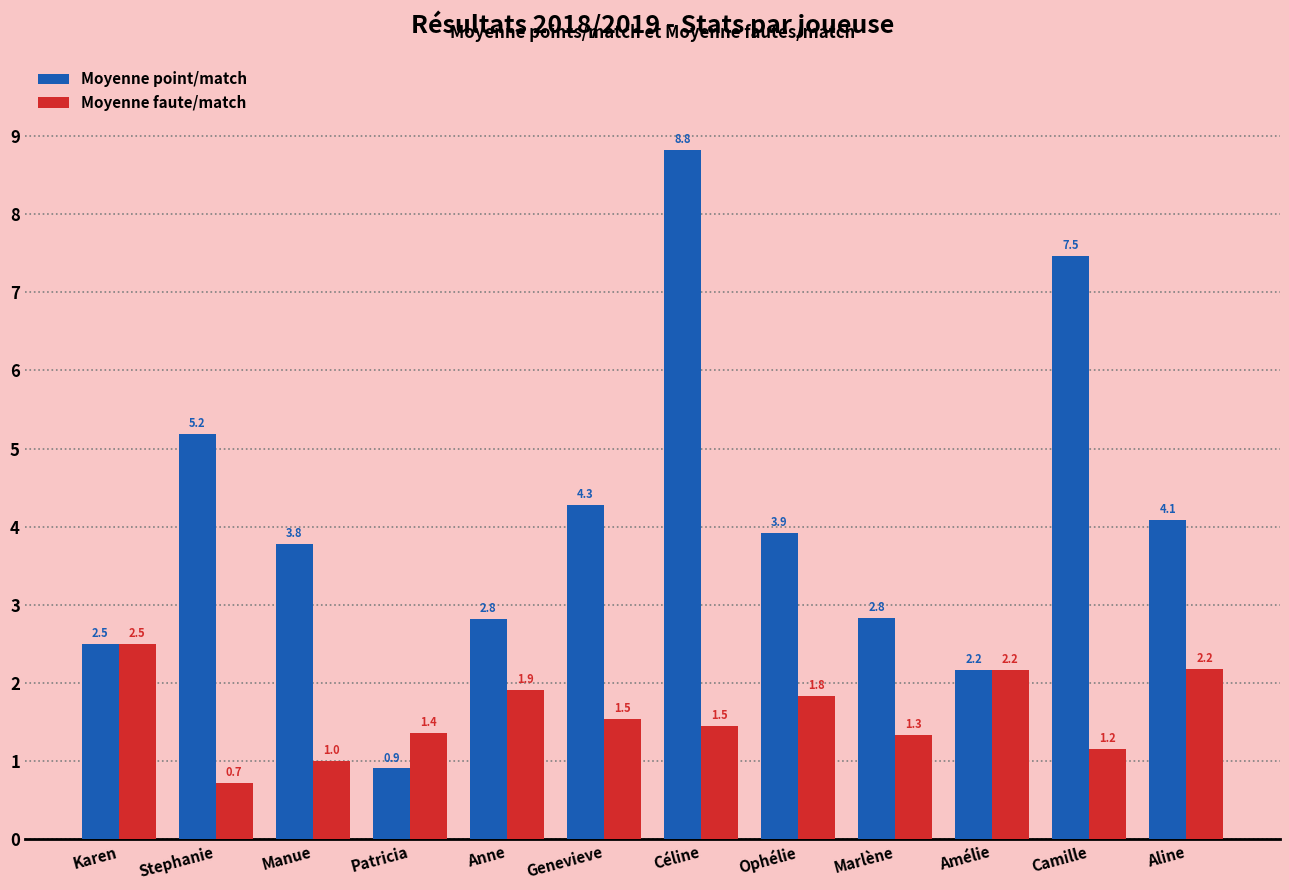

What is the difference between the second highest and minimum values in the Moyenne faute/match series?

1.5